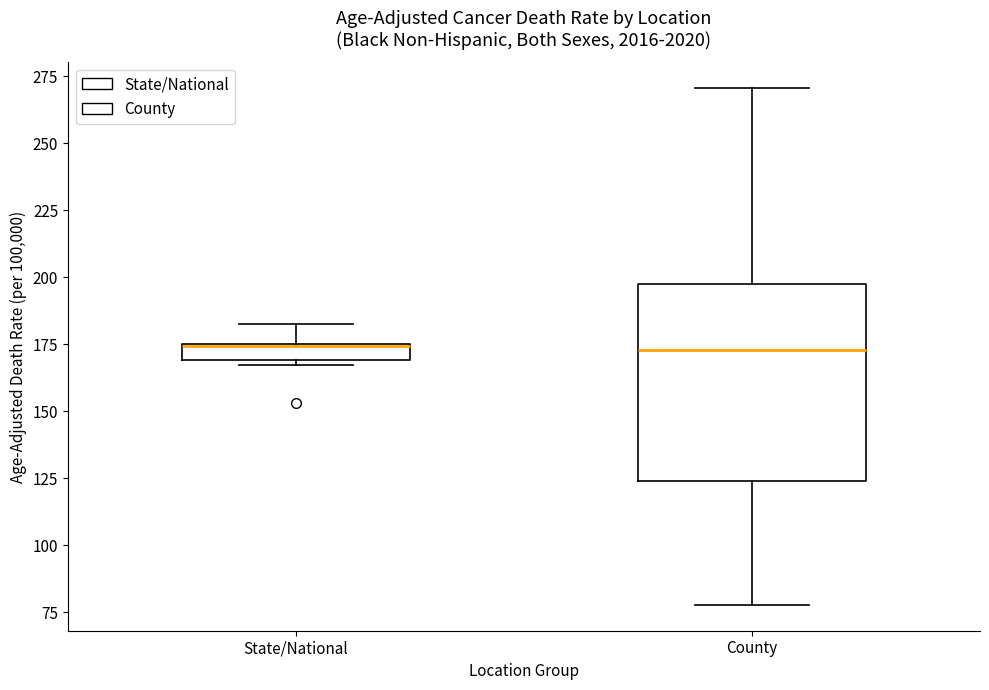

Which box is the tallest, from its lower edge to its upper edge?

County